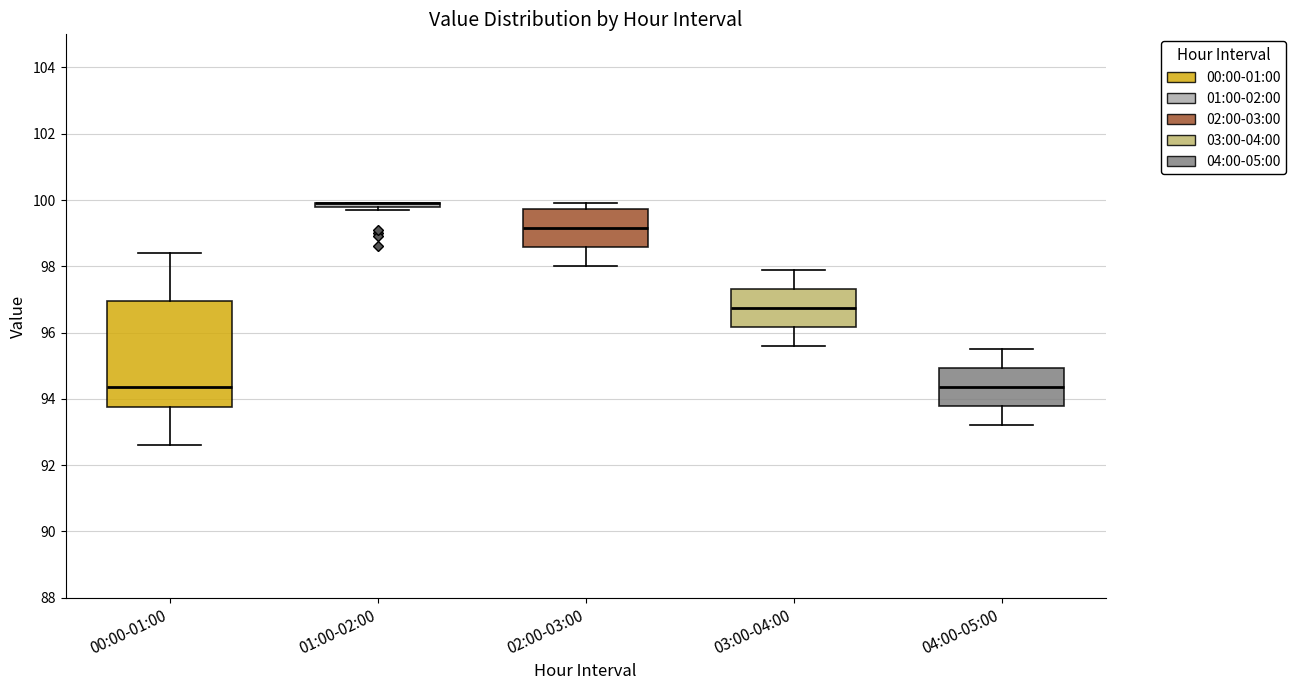

Reading left to right, read every box against the y-axis: the position of its median line, the range the box covers, and the ends of its whiskers. The values are not printed on the chart, so give them approximately, as read against the axis.

00:00-01:00: median 94.4, box 93.8 to 97.0, whiskers 92.6 to 98.4
01:00-02:00: box collapsed to a line at 100.0, whiskers 99.8 to 100.0
02:00-03:00: median 99.2, box 98.6 to 99.8, whiskers 98.0 to 100.0
03:00-04:00: median 96.8, box 96.2 to 97.4, whiskers 95.6 to 98.0
04:00-05:00: median 94.4, box 93.8 to 95.0, whiskers 93.2 to 95.6